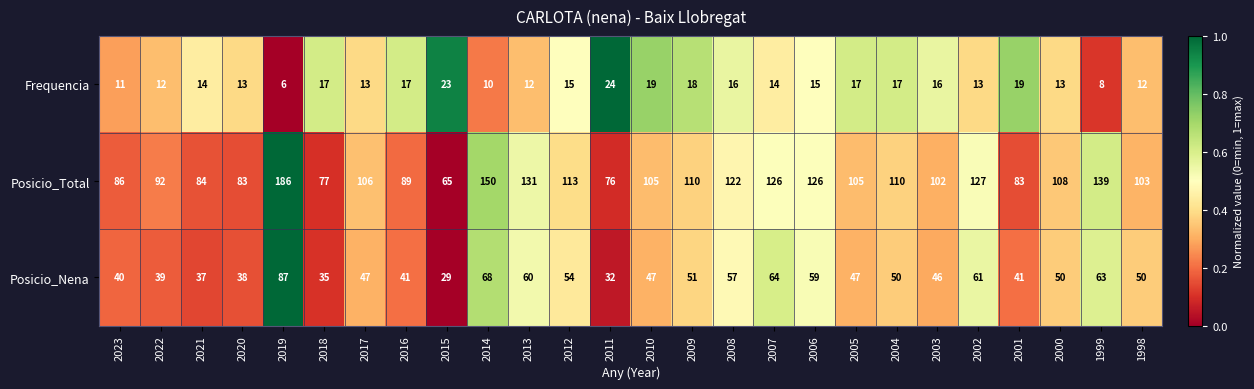

Where does the Posicio_Nena series first go above 50?

2019